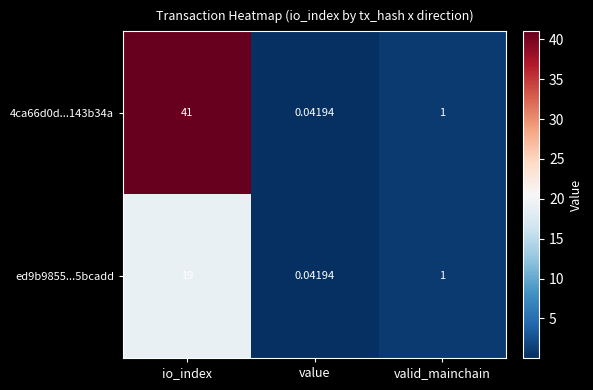

Where does the ed9b9855...5bcadd series first go above 1?

io_index